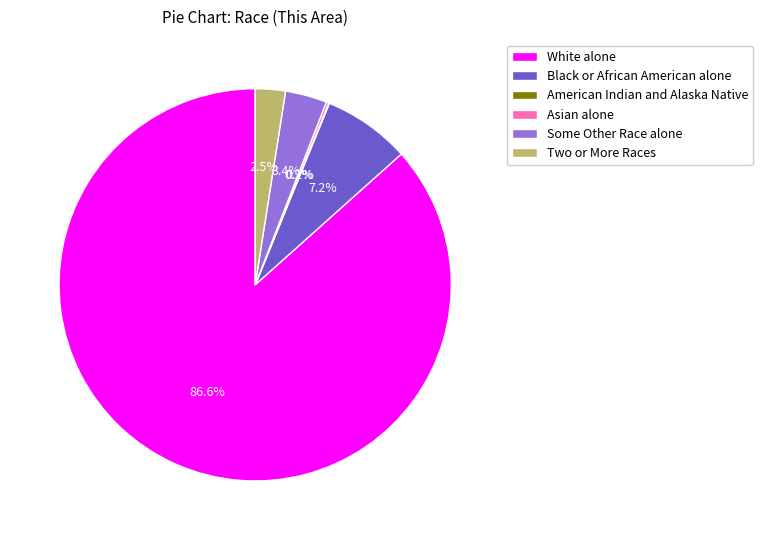

Does White alone account for over 50% of the chart?

Yes